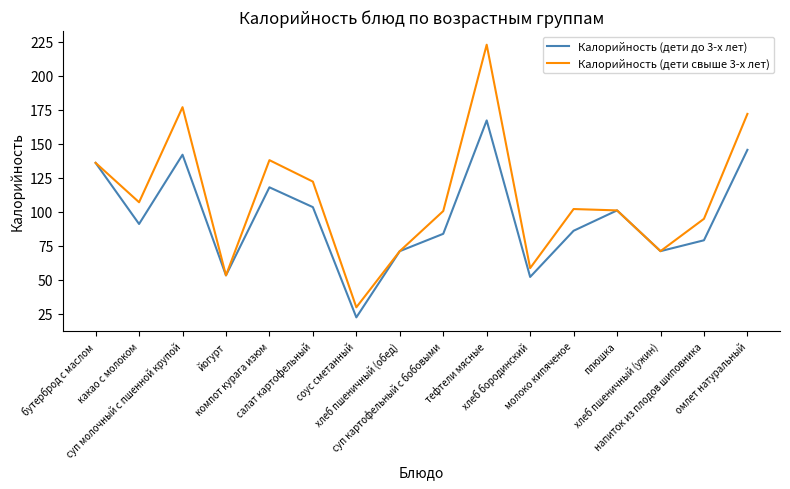

At which label does Калорийность (дети свыше 3-х лет) reach its peak?

тефтели мясные